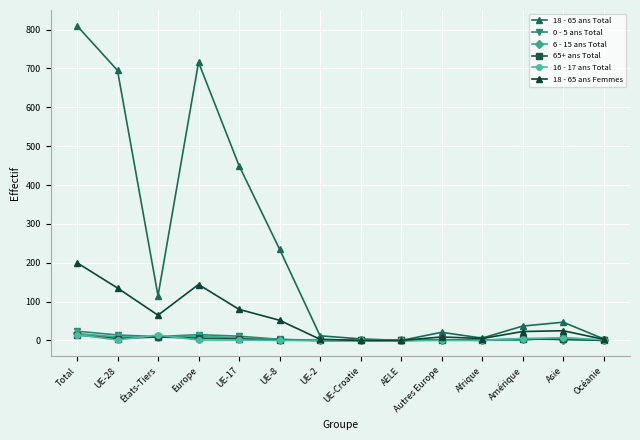

The 16 - 17 ans Total series shows 1 at UE-28. True or false?

True